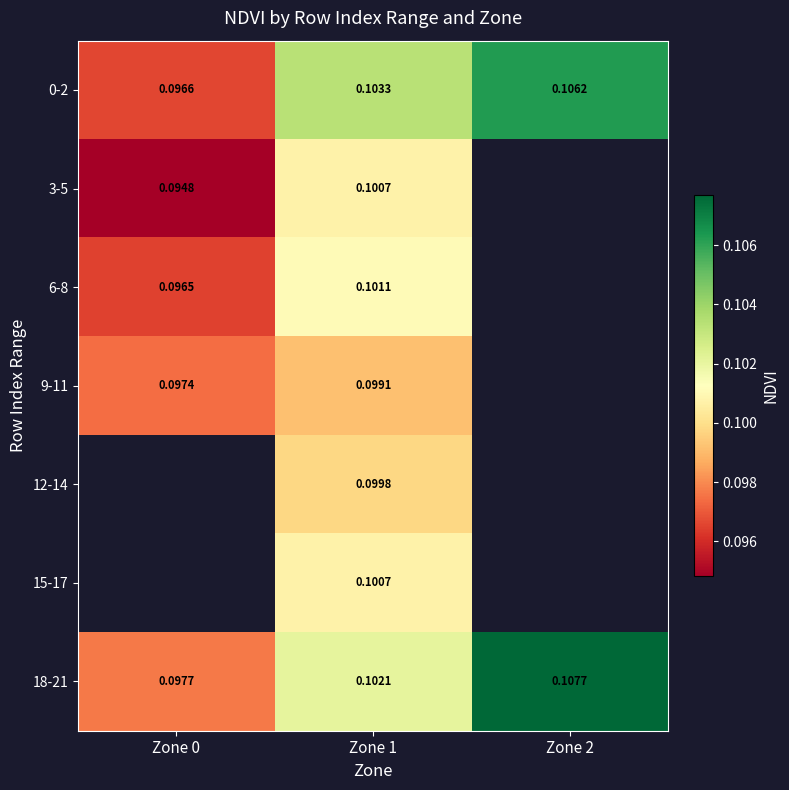

Is the value of 9-11 at Zone 1 greater than the value of 12-14 at Zone 1?

No